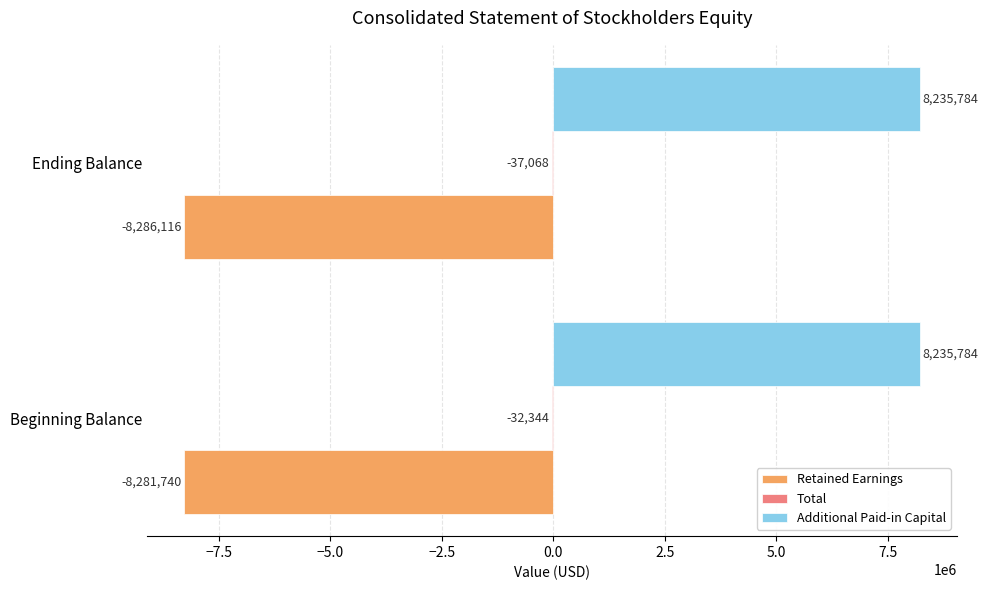

At which label does Retained Earnings reach its peak?

Beginning Balance